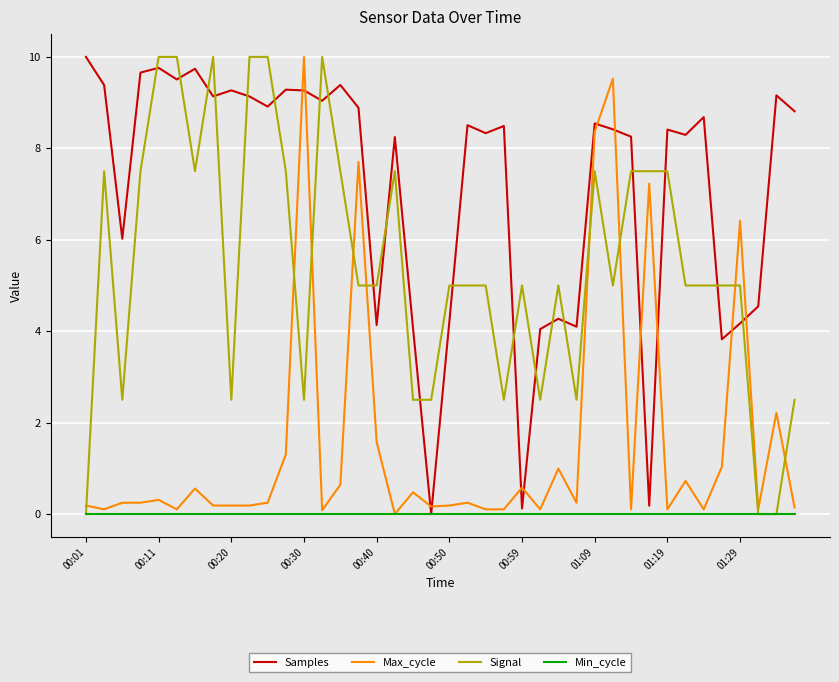

At how many categories does at least one series exceed 7?

28